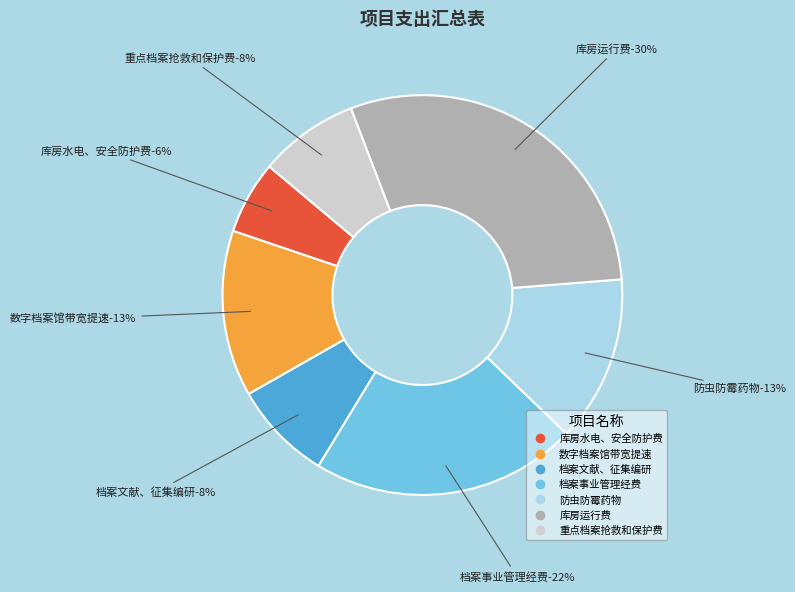

To the nearest percent, what percentage of the pie is 防虫防霉药物?

13%